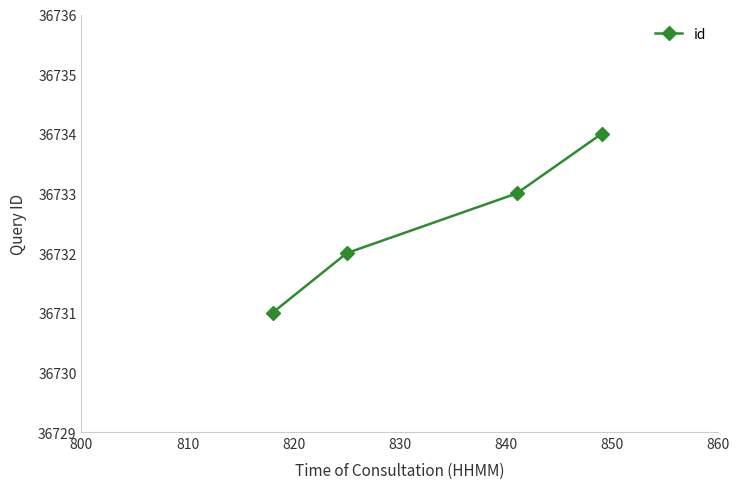

What is the maximum value shown in the chart?

36734